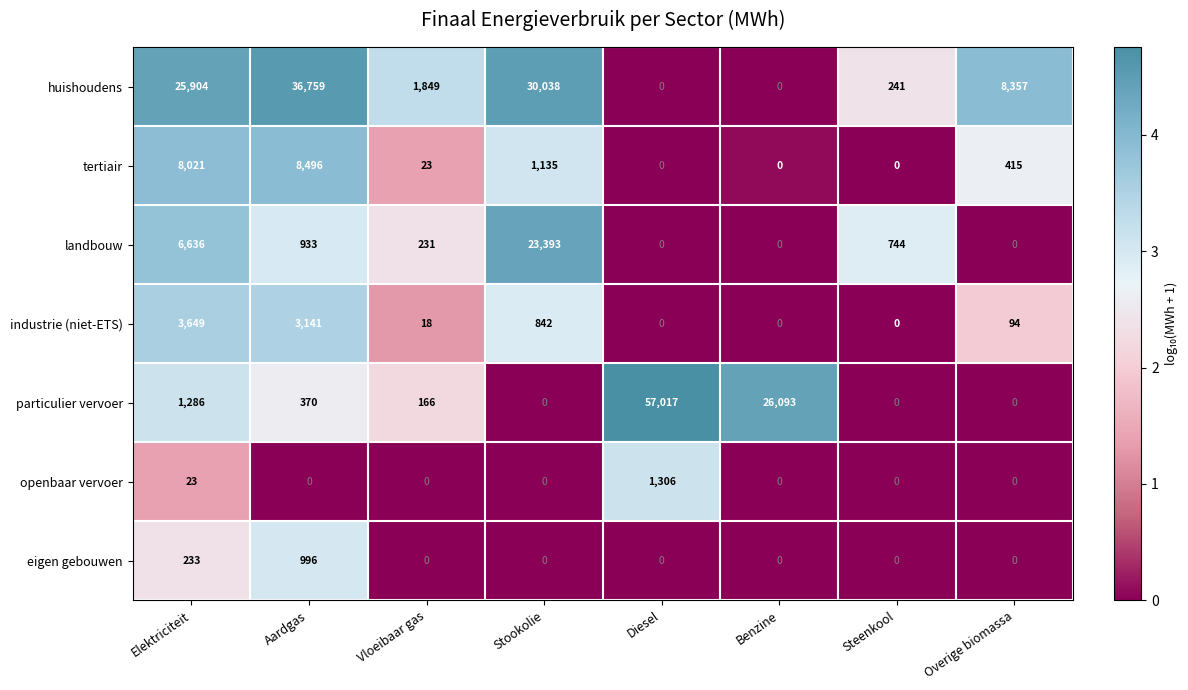

How many eigen gebouwen values are between 0 and 233?

7